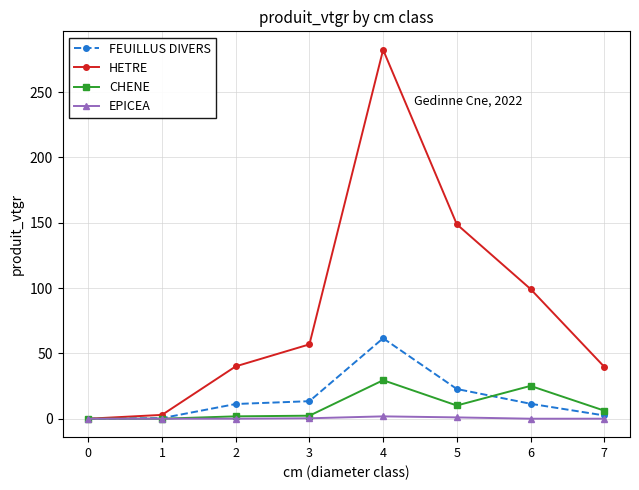

How many values in the CHENE series are below 6?

4